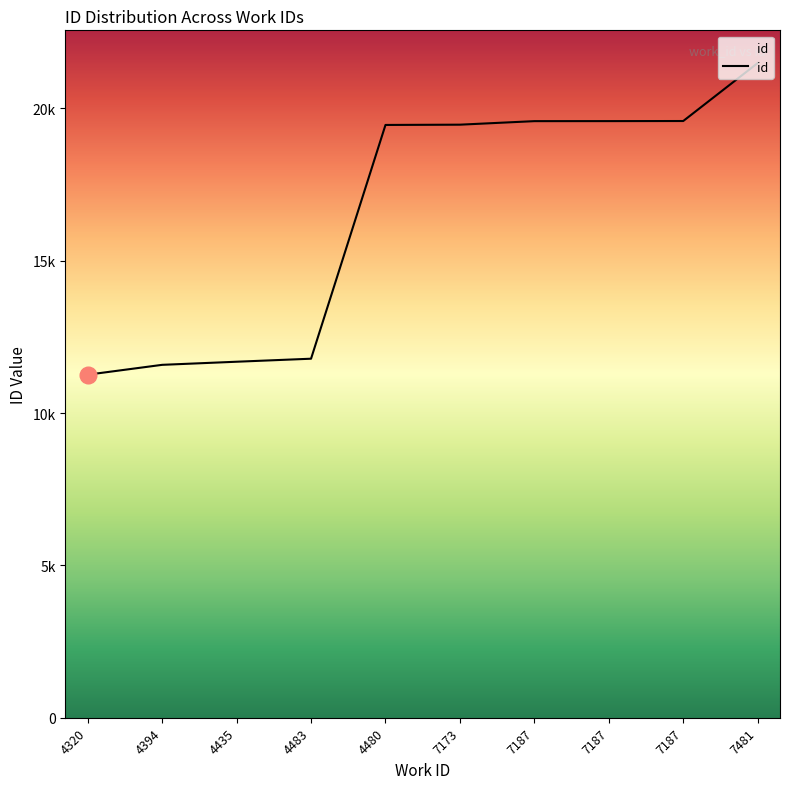

What is the label of the 7th point from the right?

4483